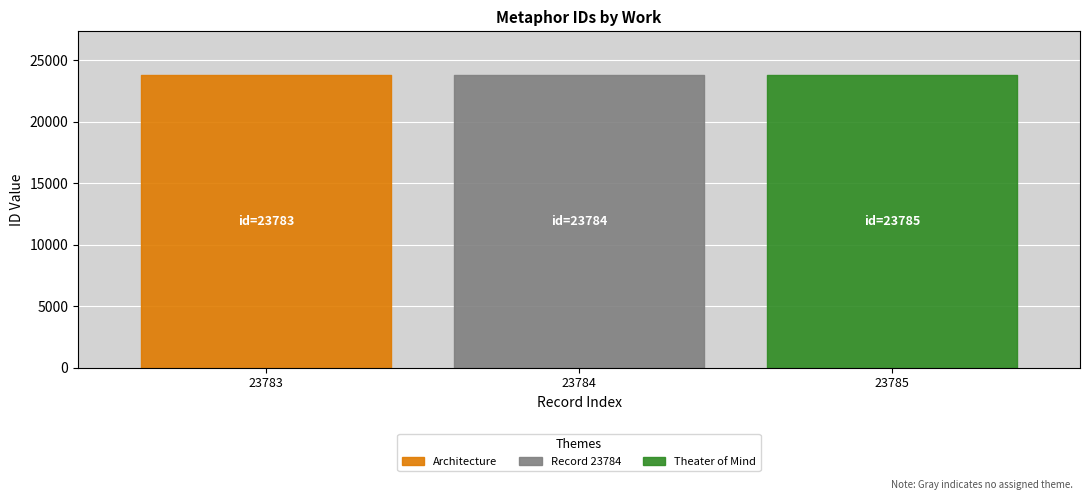

Reading right to left, what are all the values shown in this chart?

23785=23785	23784=23784	23783=23783